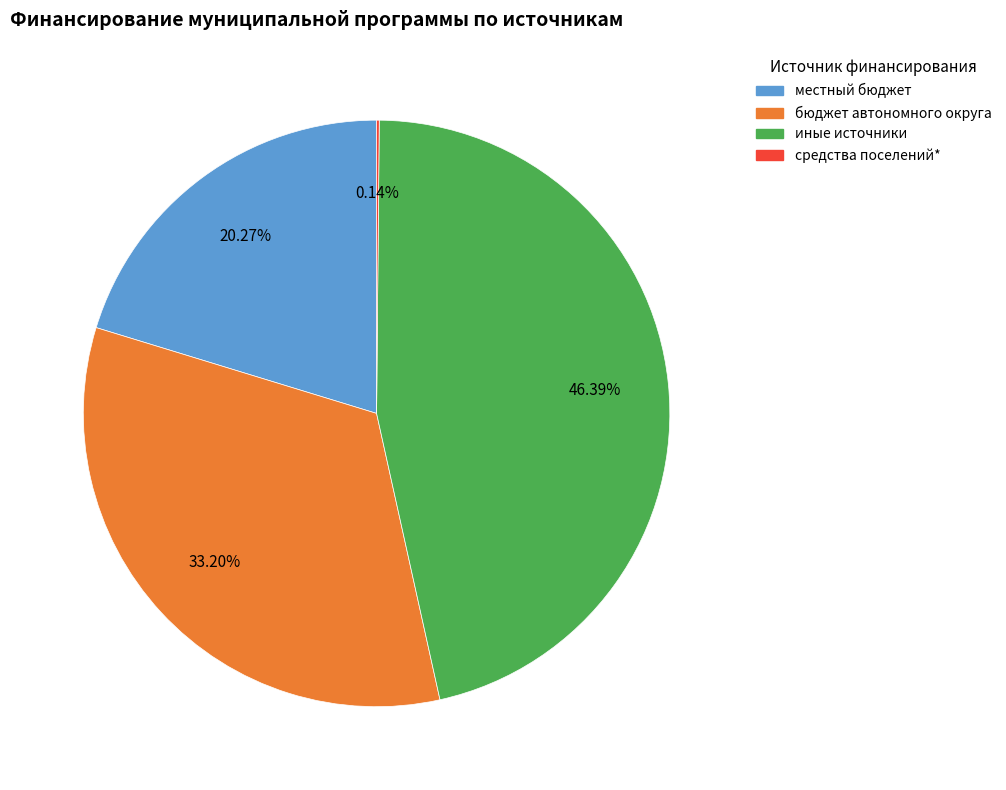

What is the ratio of the value at местный бюджет to the value at бюджет автономного округа?

0.6